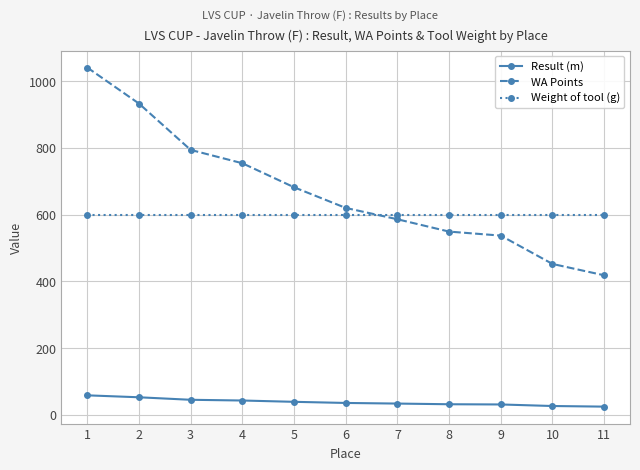

True or false: WA Points and Result (m) intersect in this chart.

False